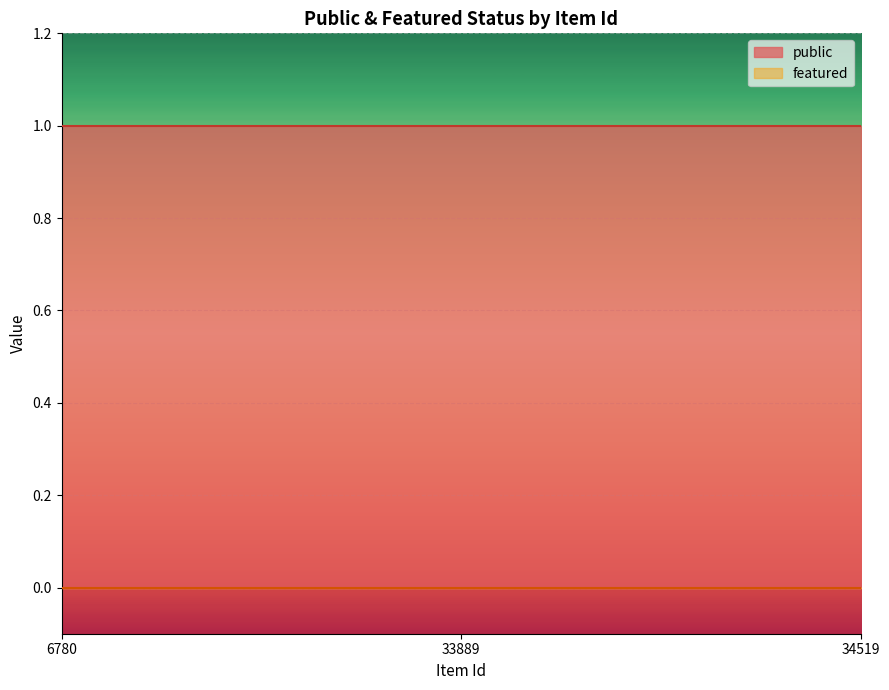

At which category is the sum across all series the highest?

6780